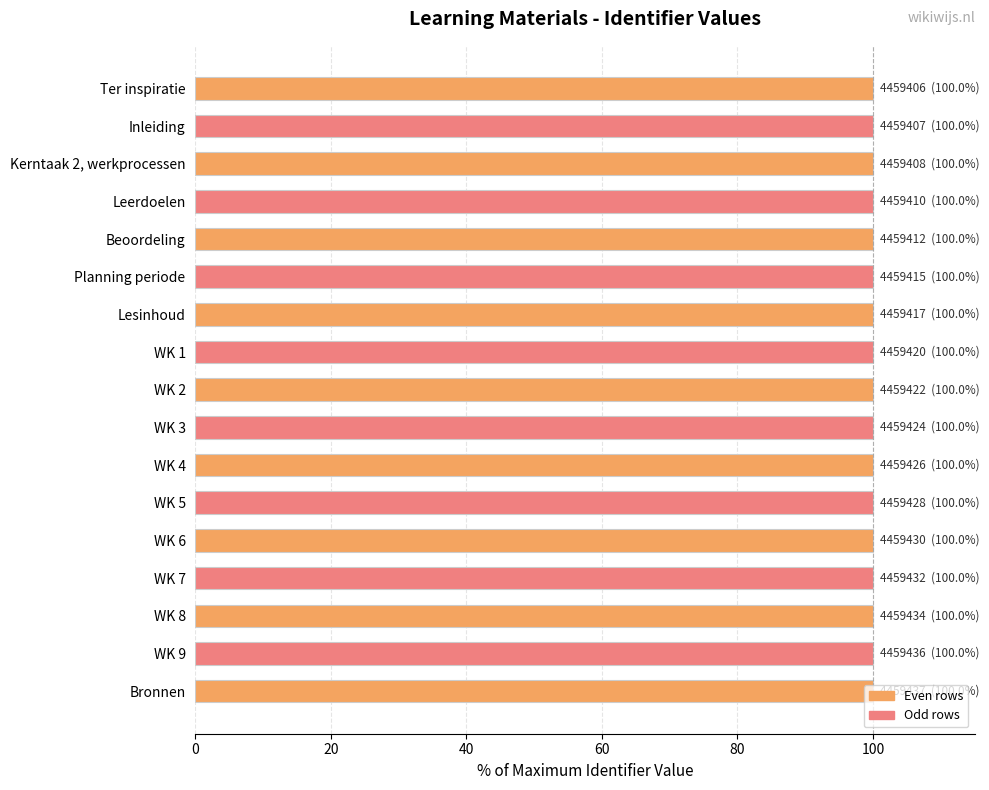

Does the chart contain stacked bars?

No